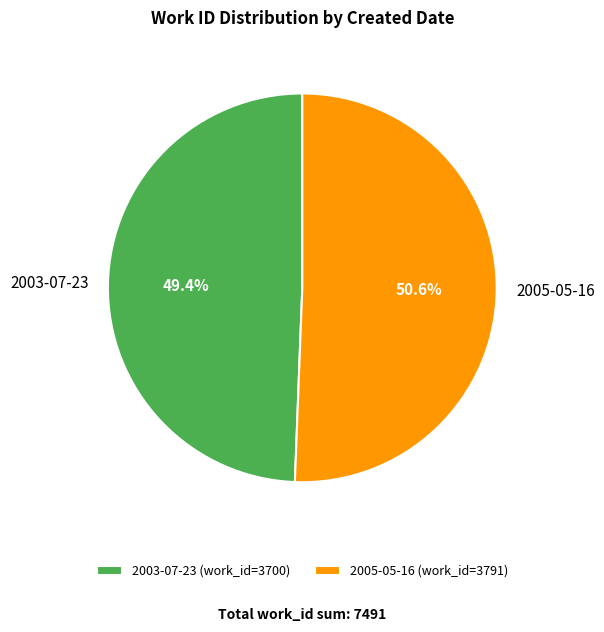

To the nearest percent, what portion does 2003-07-23 represent?

49%